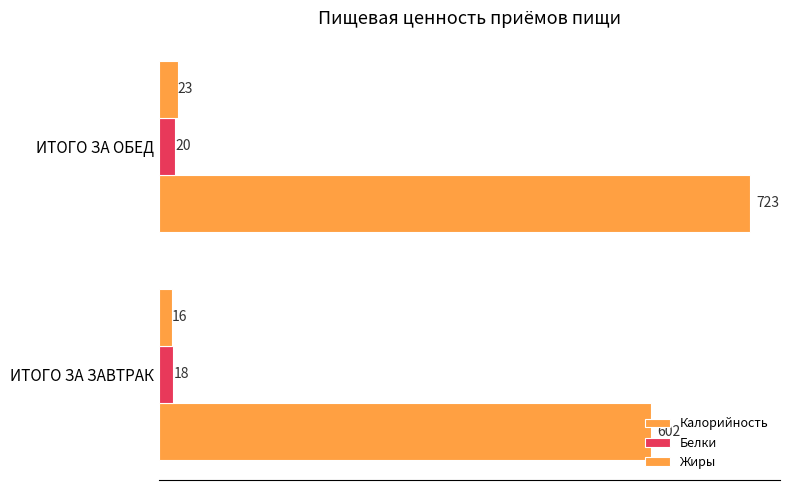

Count the number of categories in the chart.

2